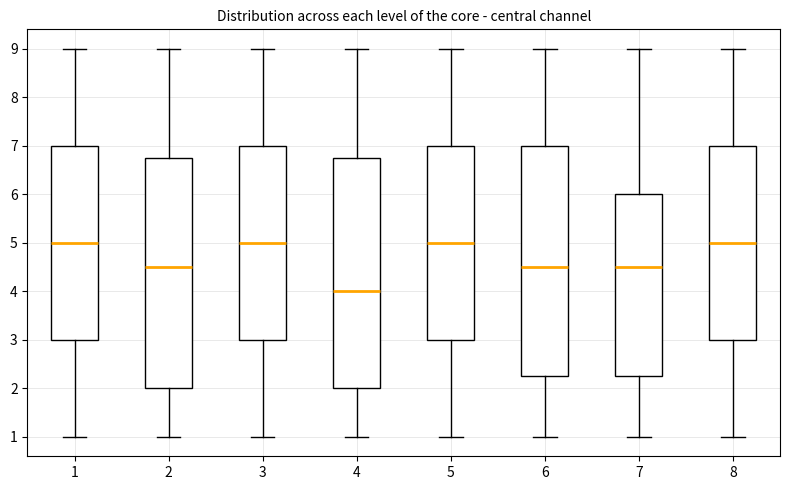

Which box's median line is the lowest?

4